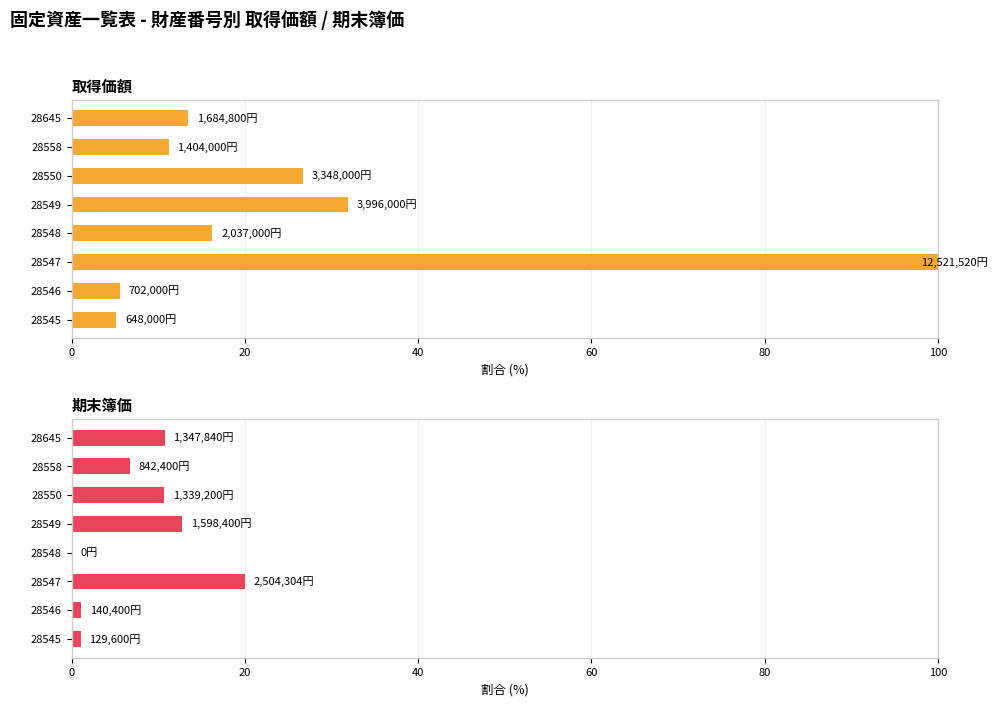

Rank the series by their average value, from highest to lowest.

取得価額, 期末簿価